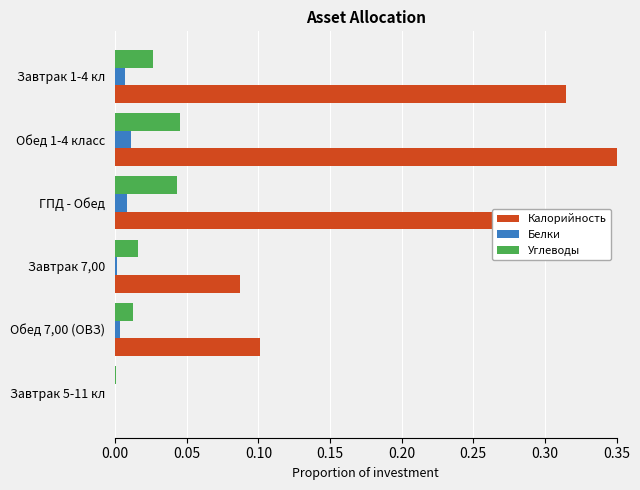

True or false: Углеводы has a value of 0.0 at Обед 7,00 (ОВЗ).

True